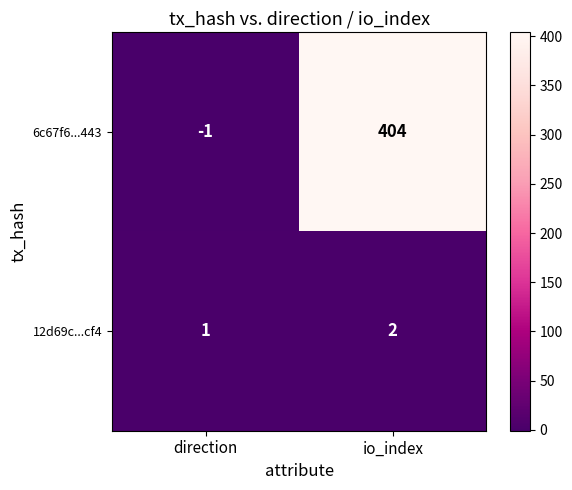

Which series has the widest spread of values?

6c67f6...443